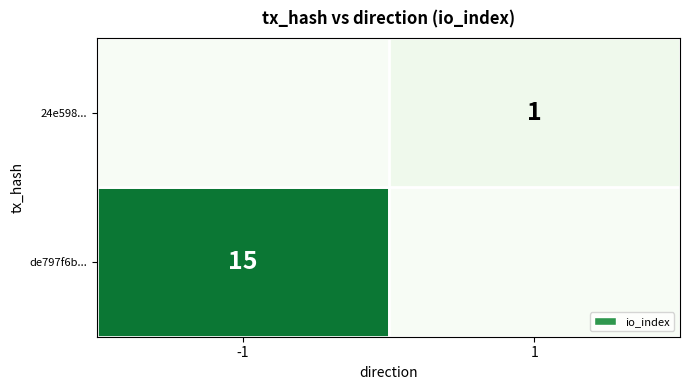

True or false: de797f6b... has a value of 4 at -1.

False